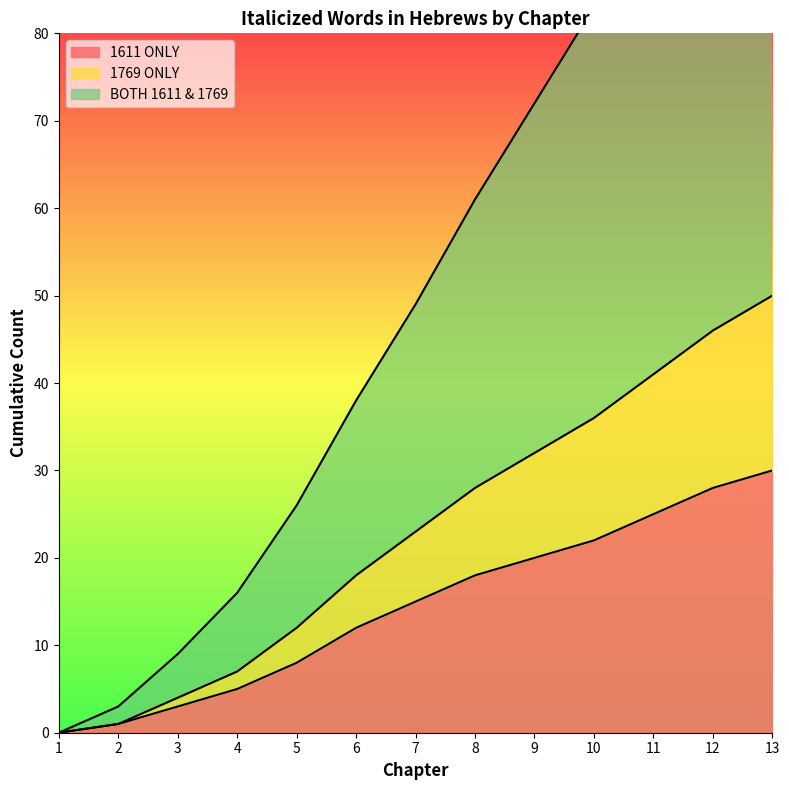

True or false: BOTH 1611 & 1769 and 1769 ONLY intersect in this chart.

False